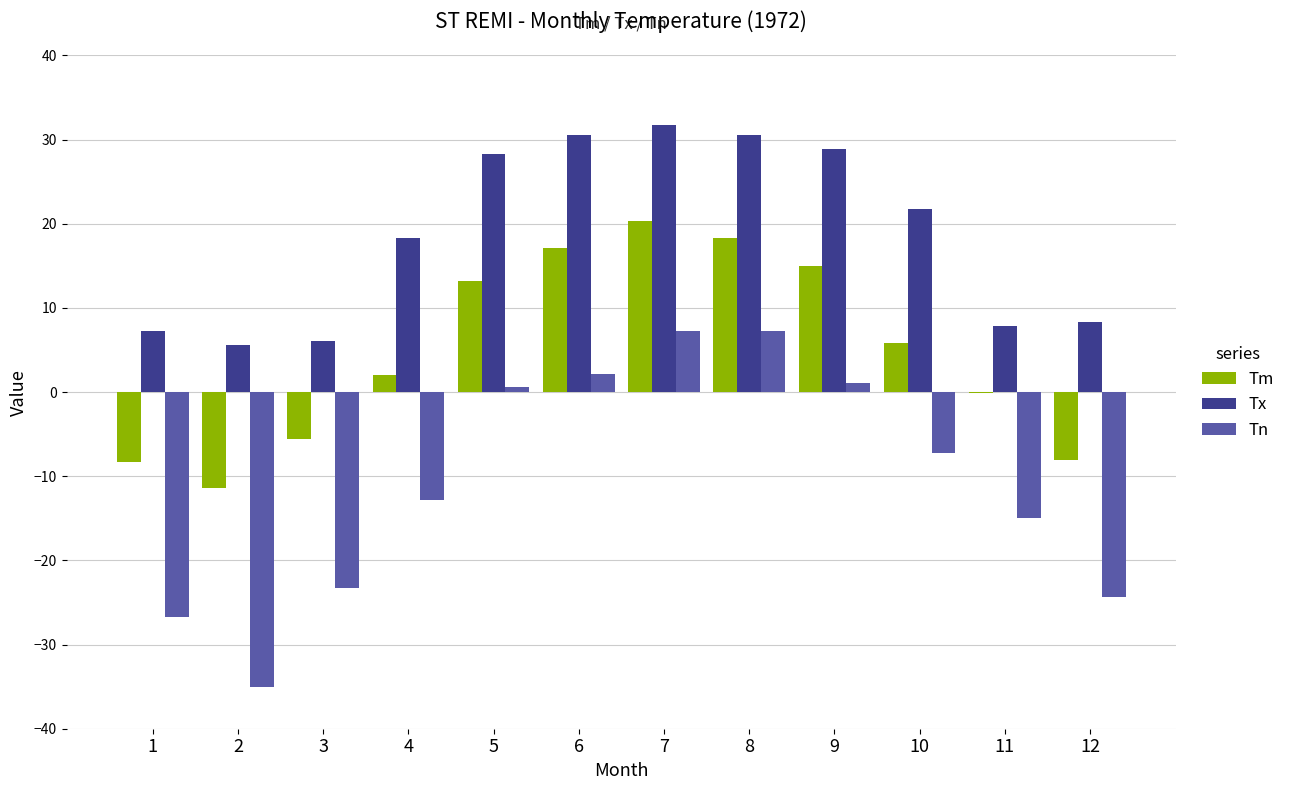

What is the sum of all Tn values?

-126.1